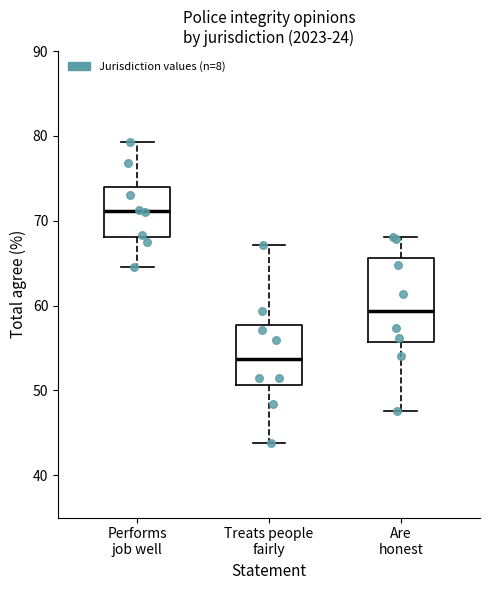

Which box's median line is the highest?

Performs job well